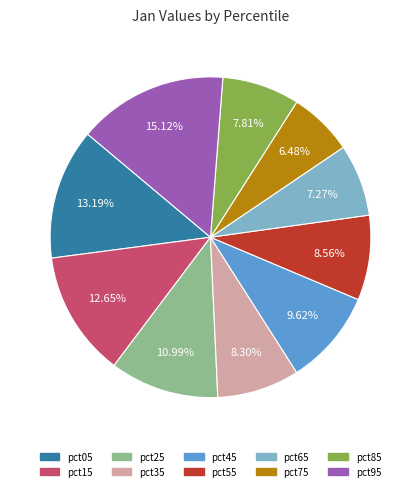

Which has a higher value, pct65 or pct05?

pct05